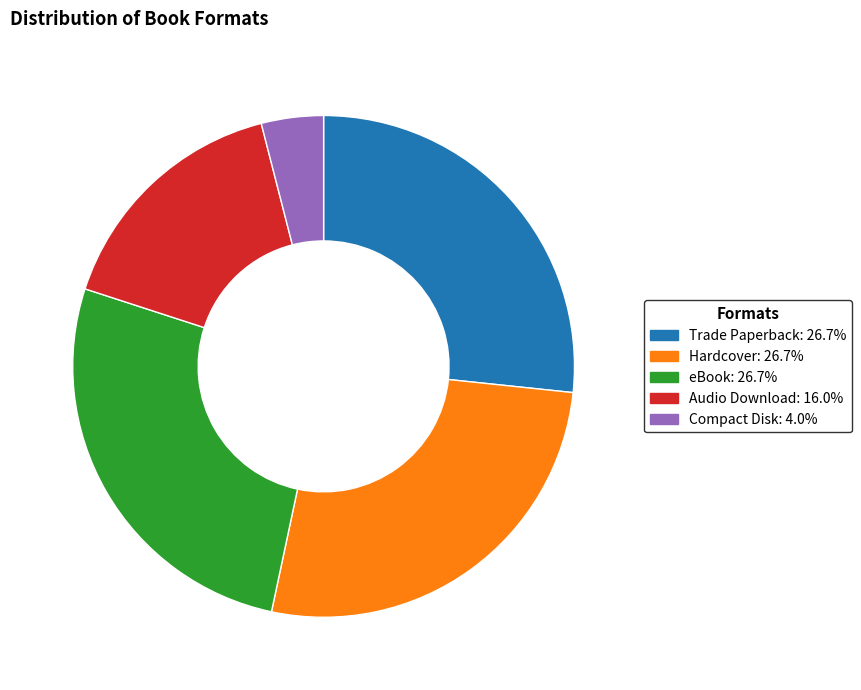

Does any single category account for the majority?

No